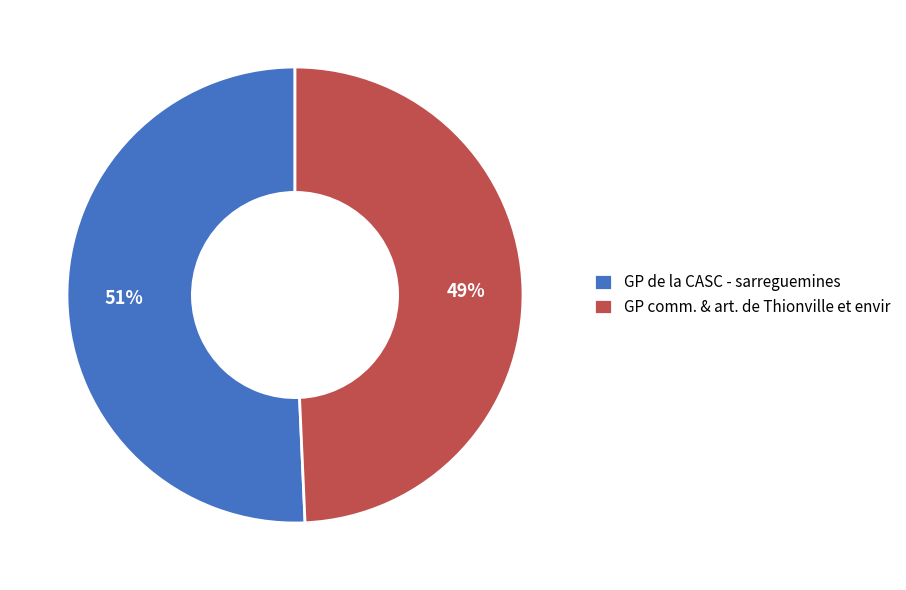

Which category has the smallest portion of the pie?

GP comm. & art. de Thionville et envir